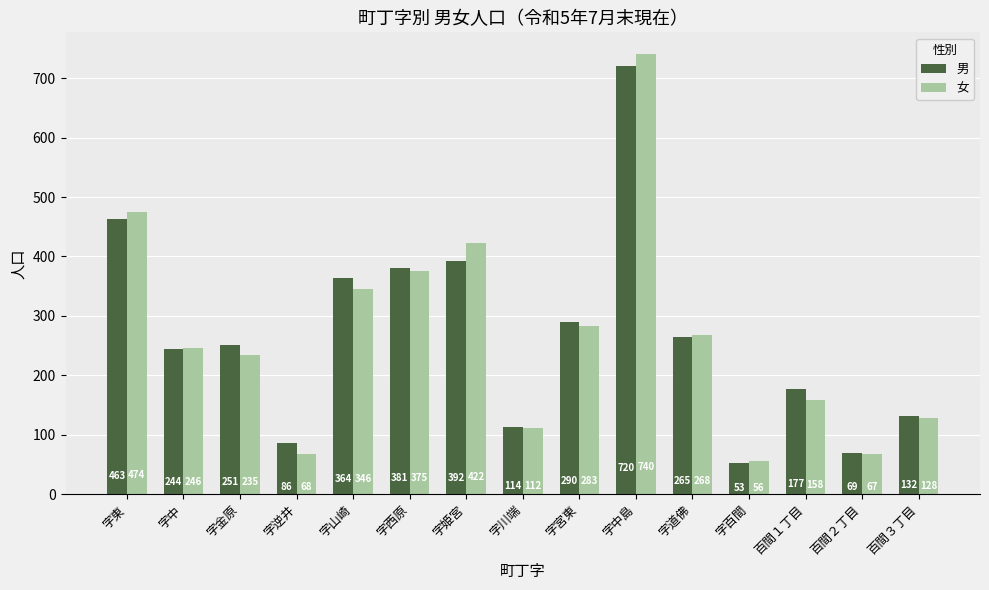

The value of 女 at 字姫宮 is 422. True or false?

True